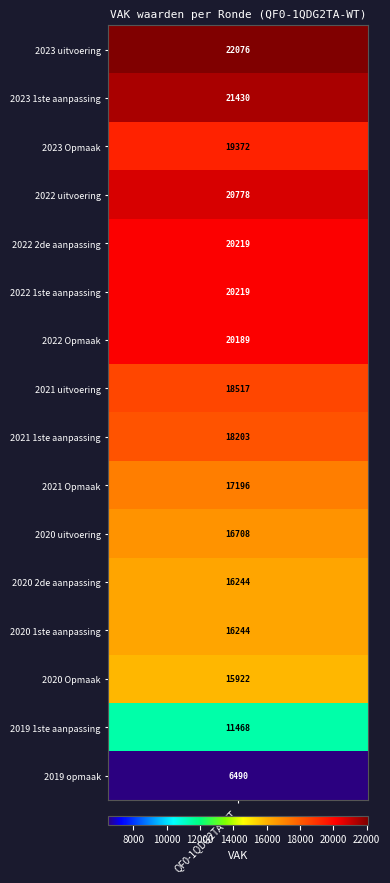

List the labels in order of value, smallest first.

2019 opmaak, 2019 1ste aanpassing, 2020 Opmaak, 2020 2de aanpassing, 2020 1ste aanpassing, 2020 uitvoering, 2021 Opmaak, 2021 1ste aanpassing, 2021 uitvoering, 2023 Opmaak, 2022 Opmaak, 2022 2de aanpassing, 2022 1ste aanpassing, 2022 uitvoering, 2023 1ste aanpassing, 2023 uitvoering